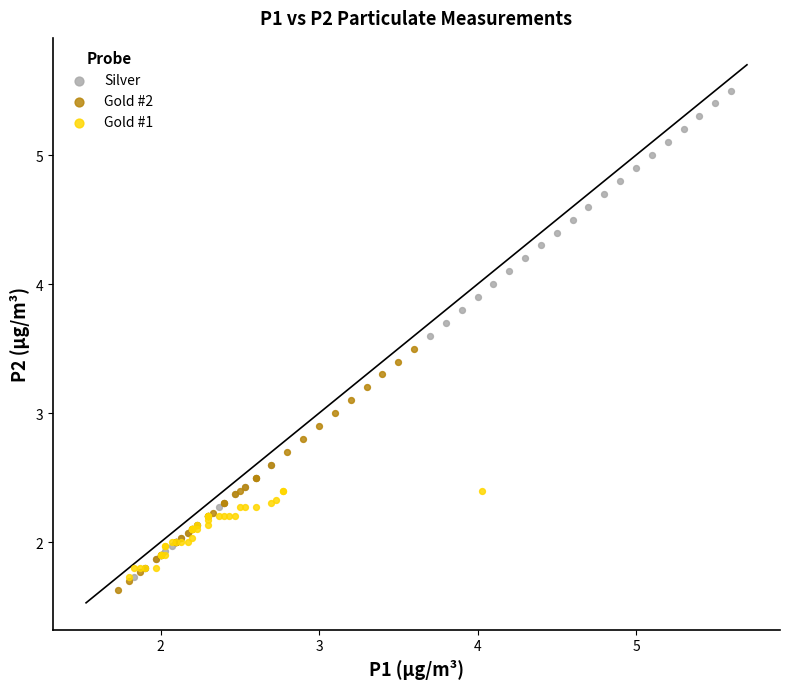

Which series reaches the maximum Y coordinate?

Silver